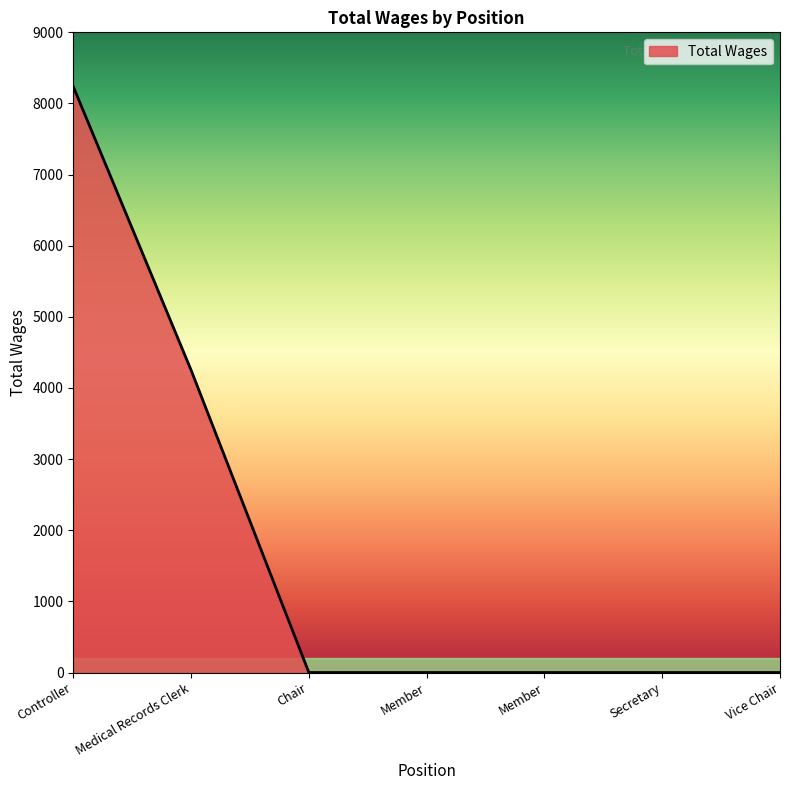

How many categories are shown in the chart?

7